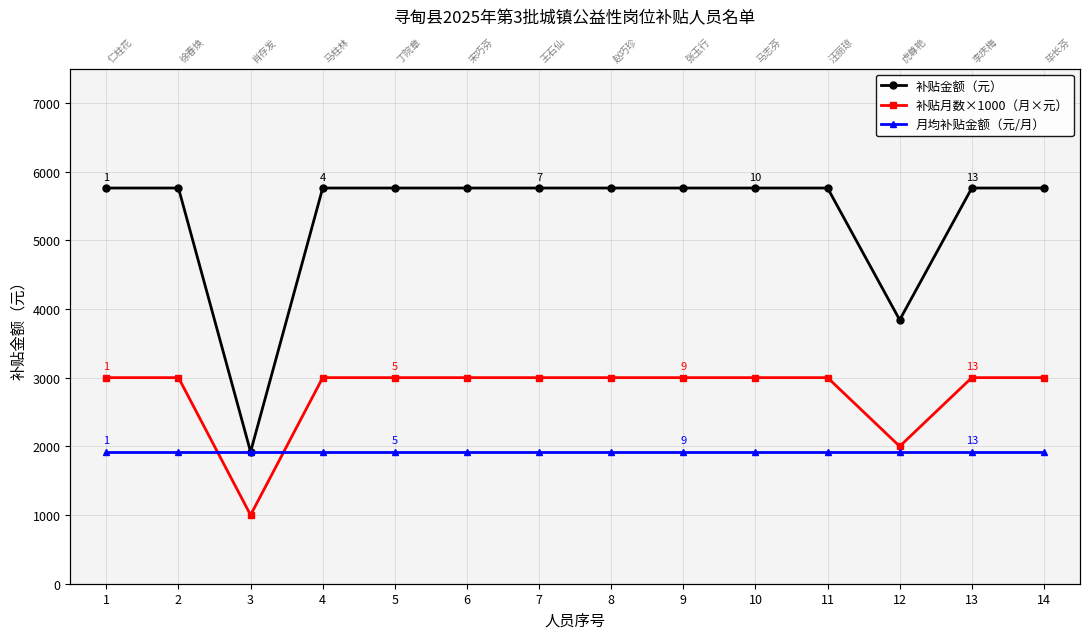

What are all the series names shown in the legend?

补贴金额（元）, 补贴月数×1000（月×元）, 月均补贴金额（元/月）